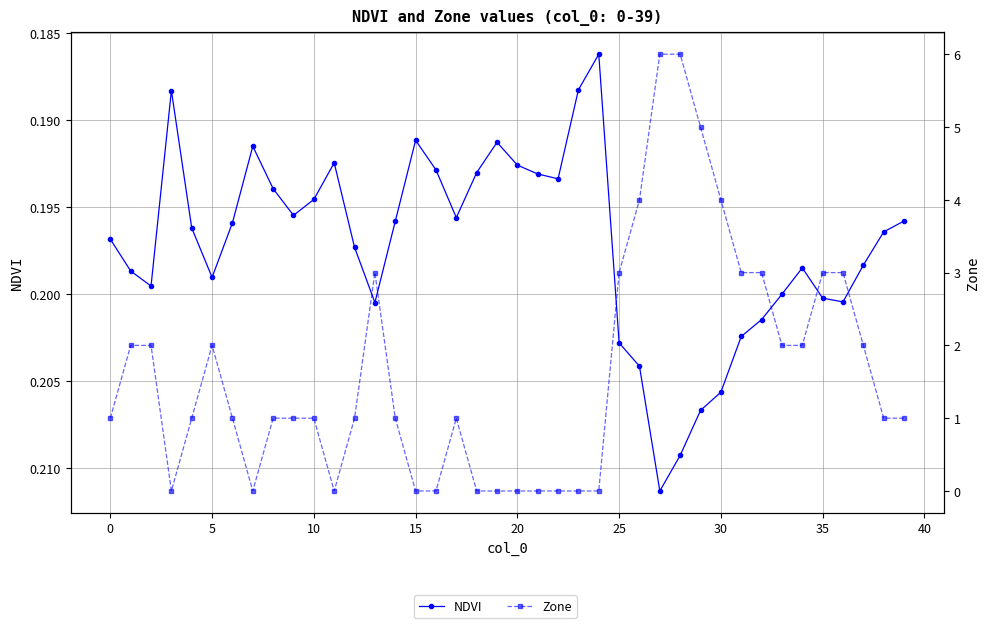

Reading left to right, list all the values displayed in this chart.

NDVI: 0.2	0.2	0.2	0.2	0.2	0.2	0.2	0.2	0.2	0.2	0.2	0.2	0.2	0.2	0.2	0.2	0.2	0.2	0.2	0.2	0.2	0.2	0.2	0.2	0.2	0.2	0.2	0.2	0.2	0.2	0.2	0.2	0.2	0.2	0.2	0.2	0.2	0.2	0.2	0.2
Zone: 1.0	2.0	2.0	0.0	1.0	2.0	1.0	0.0	1.0	1.0	1.0	0.0	1.0	3.0	1.0	0.0	0.0	1.0	0.0	0.0	0.0	0.0	0.0	0.0	0.0	3.0	4.0	6.0	6.0	5.0	4.0	3.0	3.0	2.0	2.0	3.0	3.0	2.0	1.0	1.0